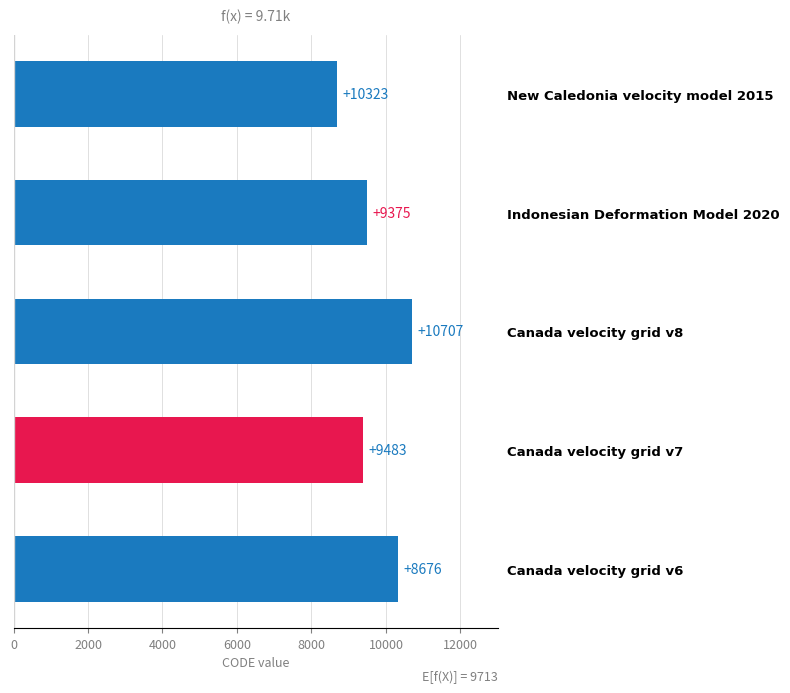

True or false: the data shows 2569 at Indonesian Deformation Model 2020.

False